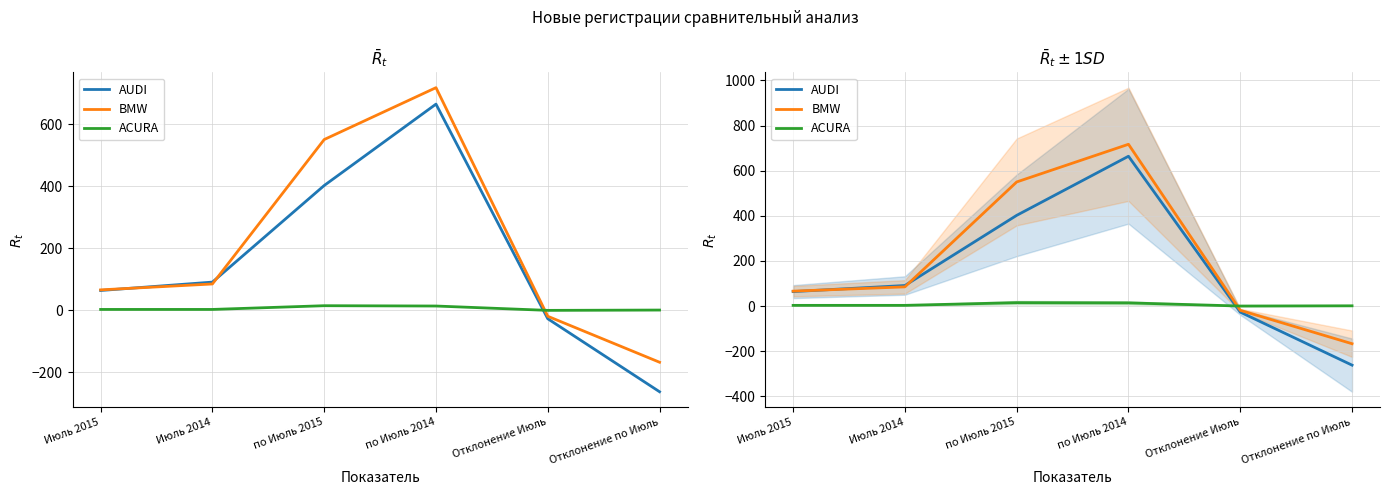

True or false: BMW has more than 1 points higher than both neighbors.

False